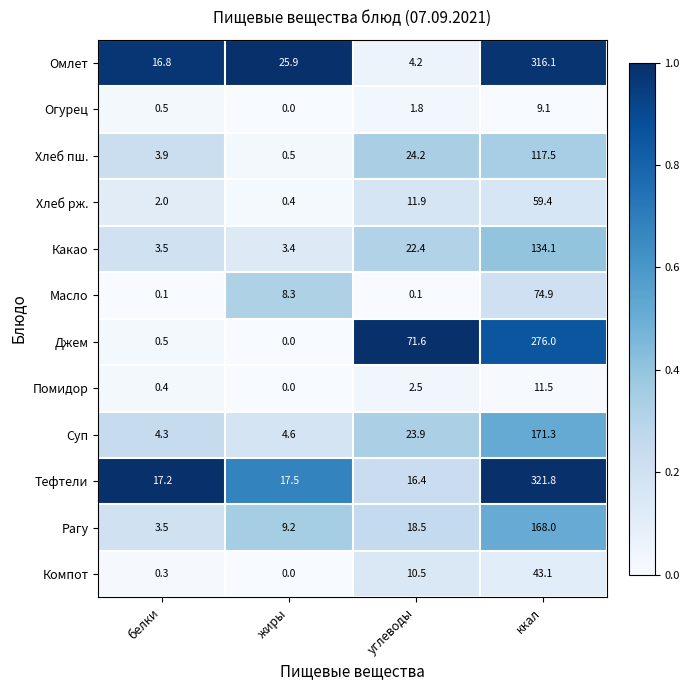

Which label corresponds to the largest value in the chart?

ккал